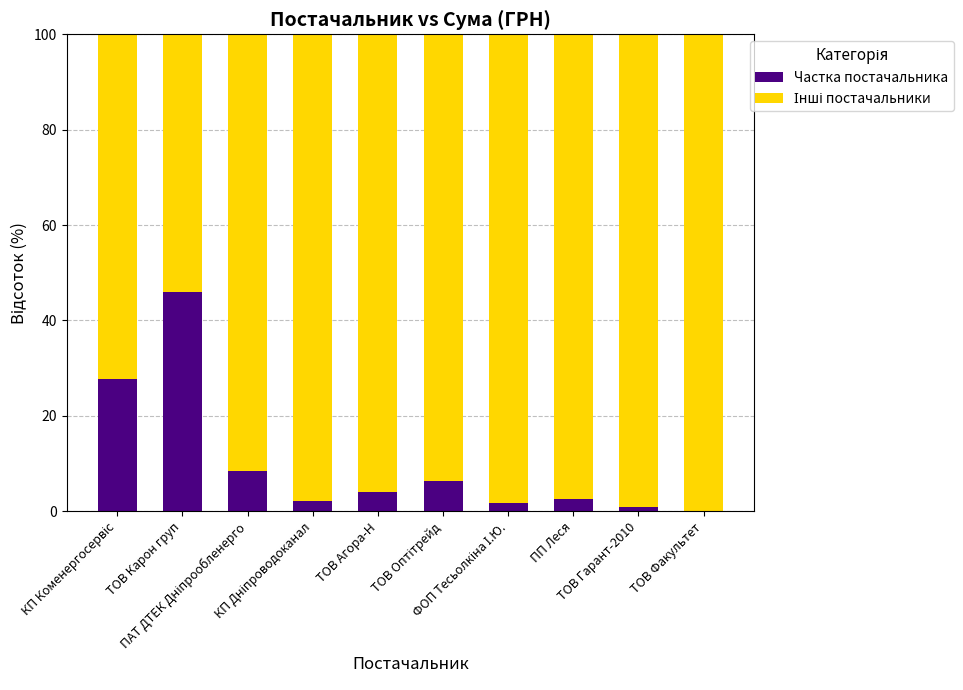

What is the maximum value for Частка постачальника?

45.9